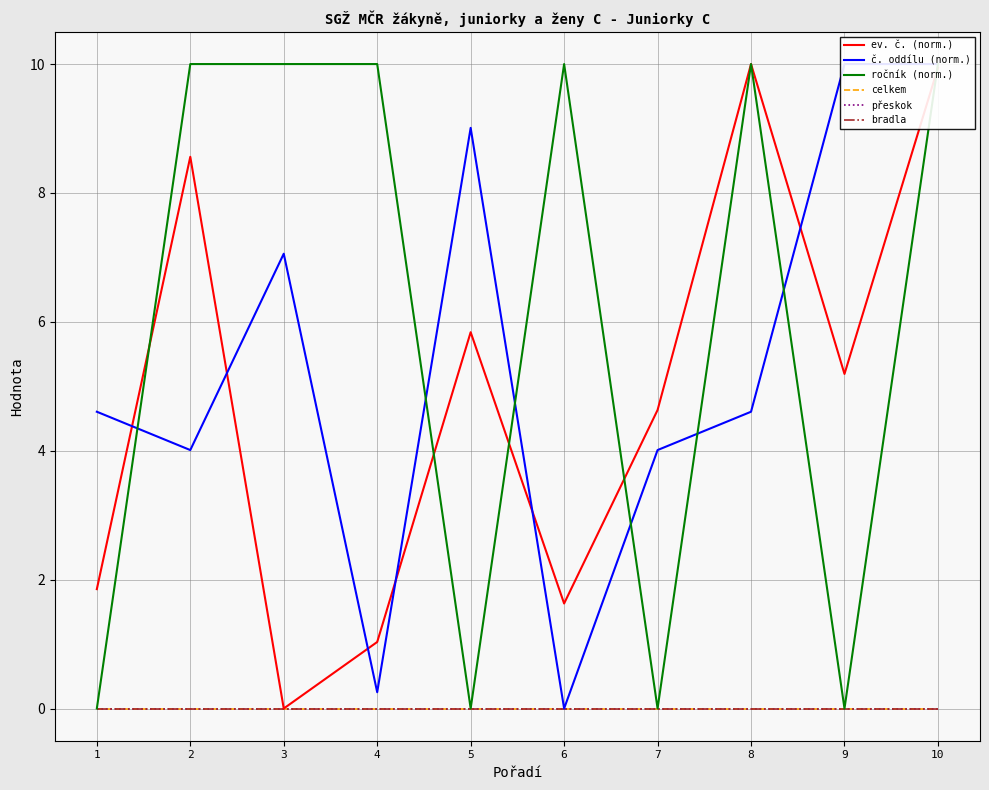

Is it true that ročník (norm.) equals 16.2 at 3?

False